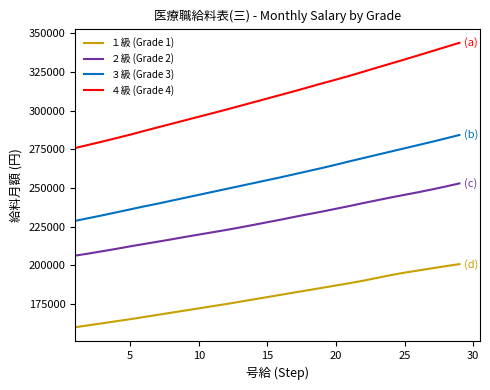

Which series has the largest range (max minus min)?

４級 (Grade 4)